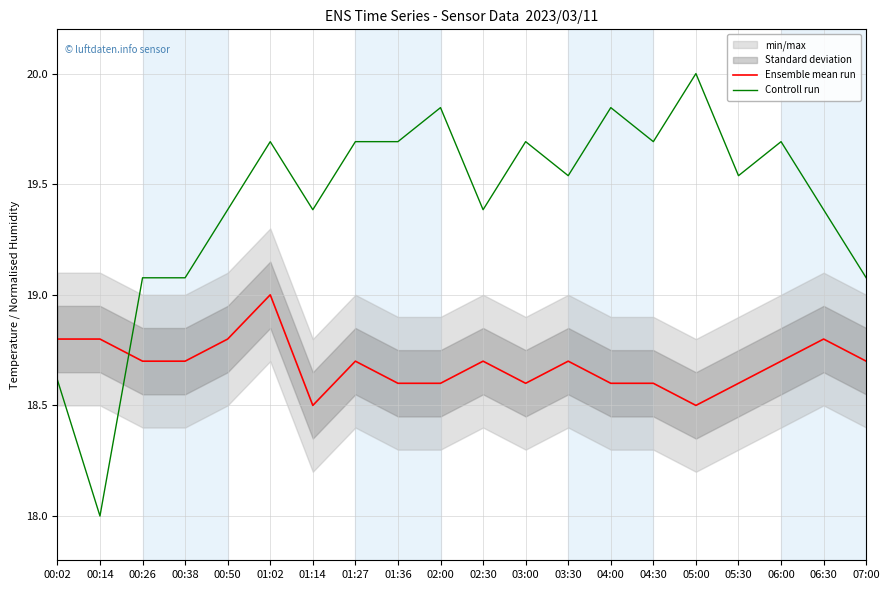

Does the chart have visible grid lines?

Yes